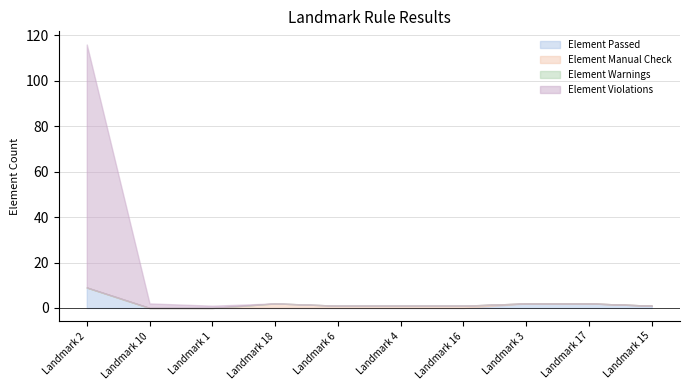

List the series in order of their peak value, highest first.

Element Violations, Element Passed, Element Manual Check, Element Warnings